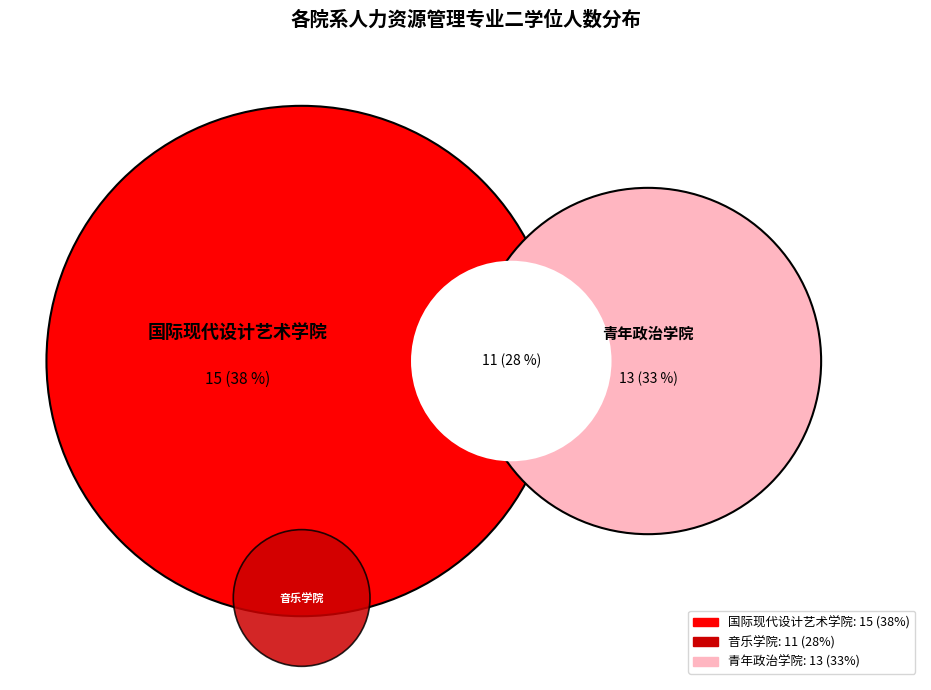

To the nearest percent, what is the average slice percentage?

33%